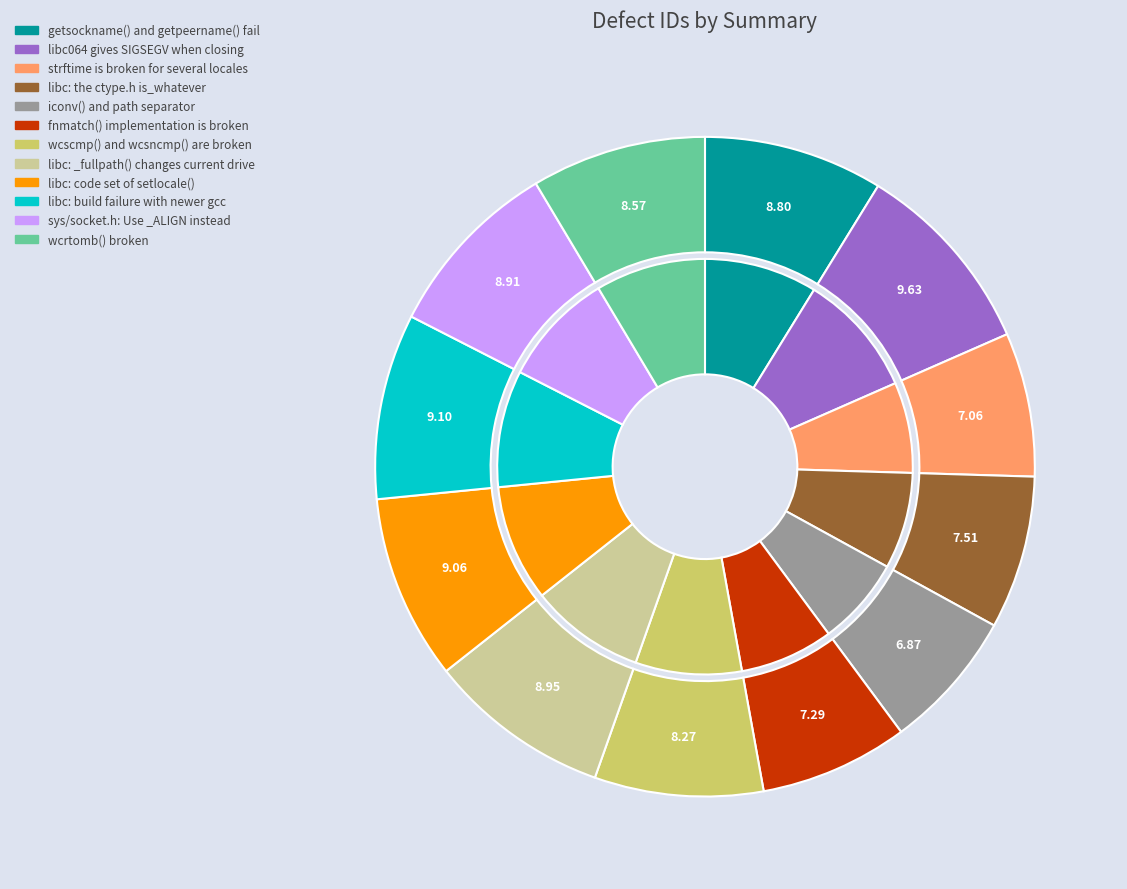

Is the sum of fnmatch() implementation is broken and libc: build failure with newer gcc greater than half?

No